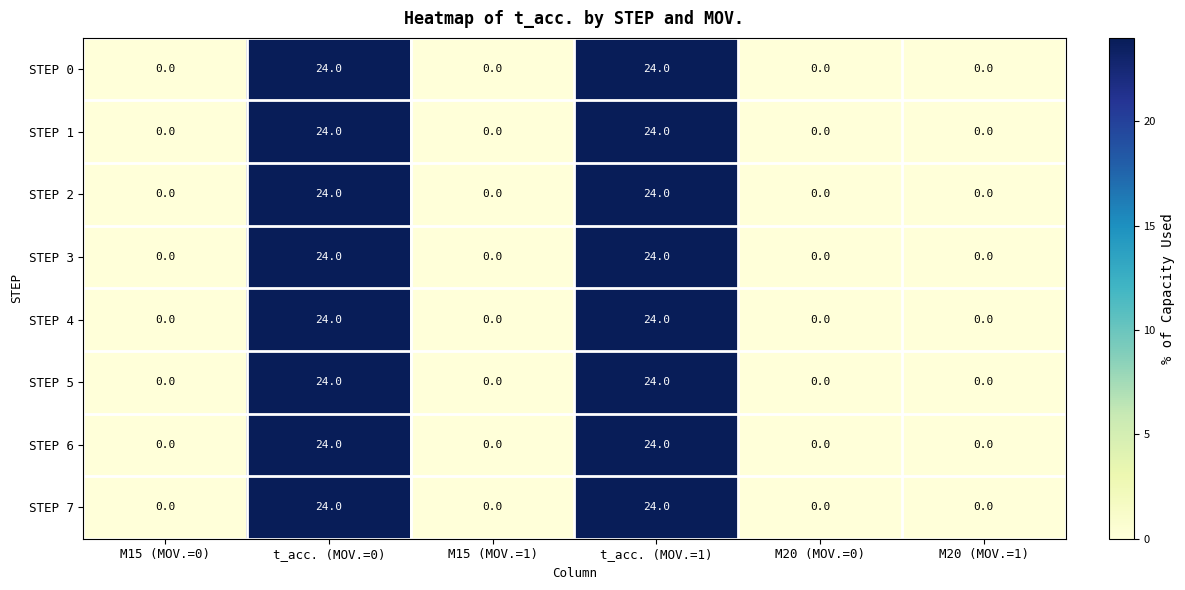

What is the average value of the STEP 3 series?

8